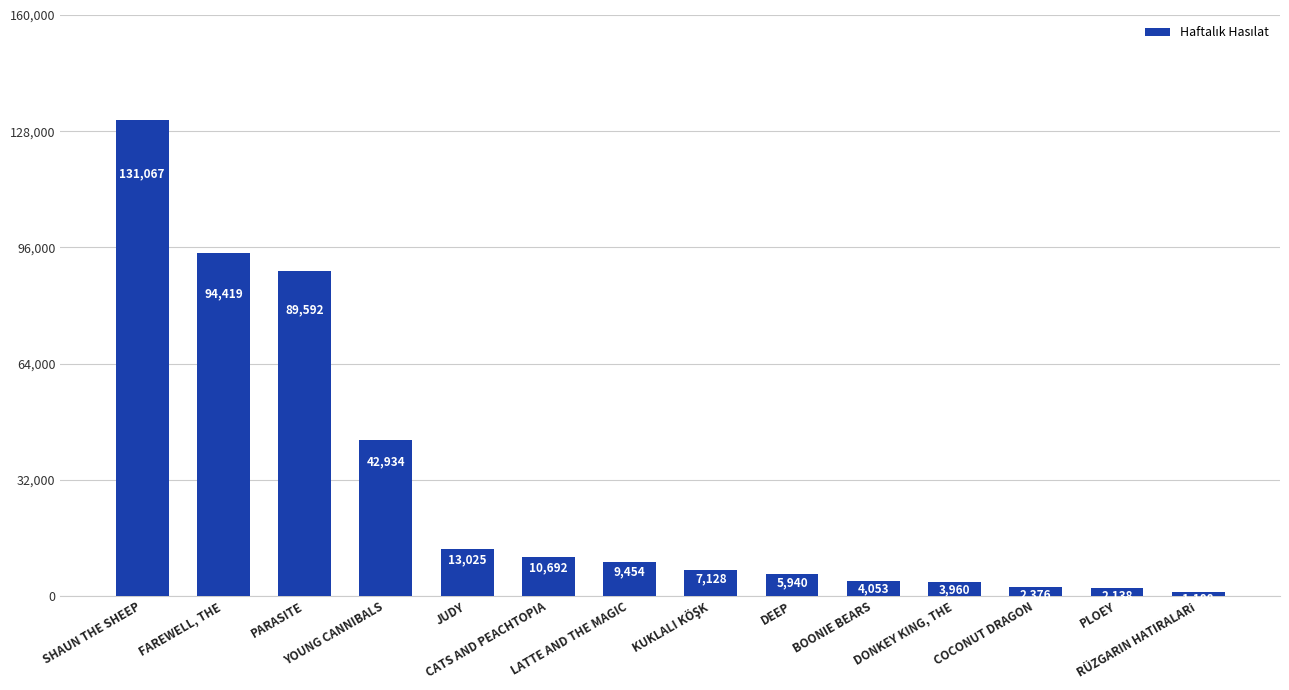

Which has a higher value, DEEP or YOUNG CANNIBALS?

YOUNG CANNIBALS